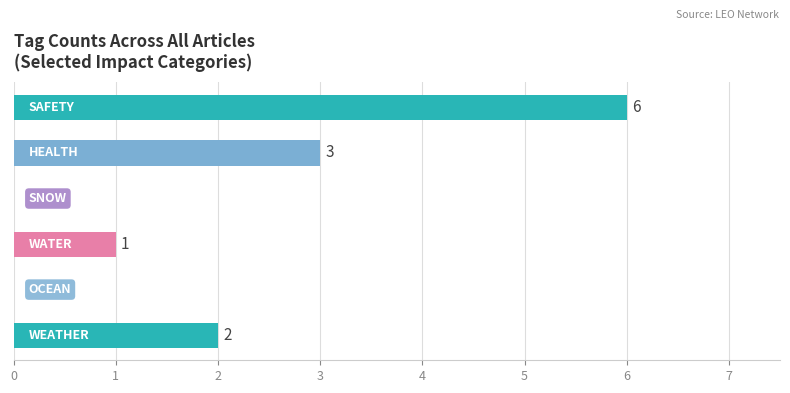

How many values are between 0 and 3?

5